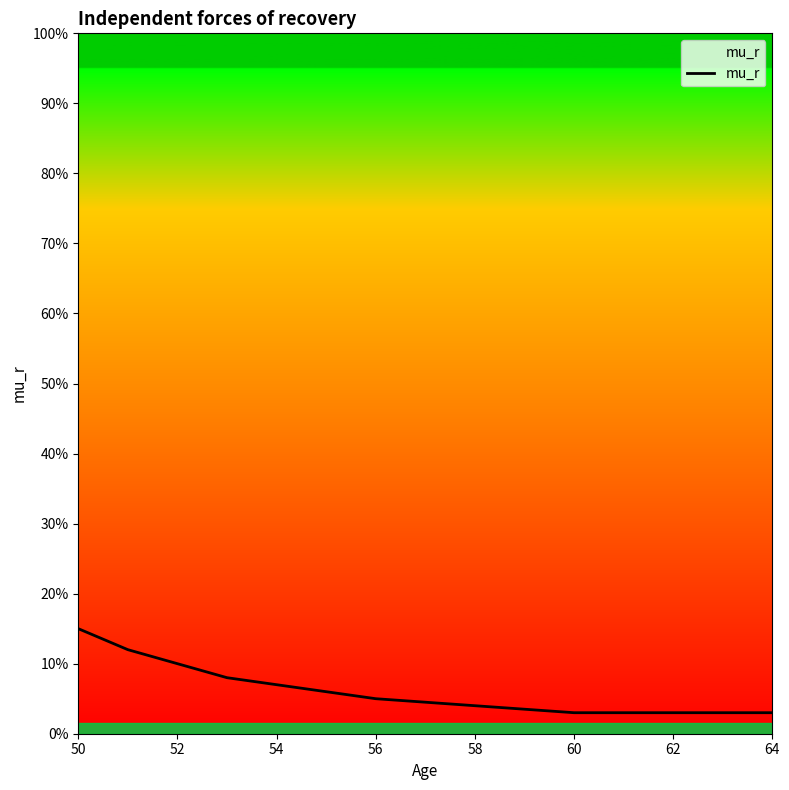

Is this an area chart (filled region under the line)?

Yes